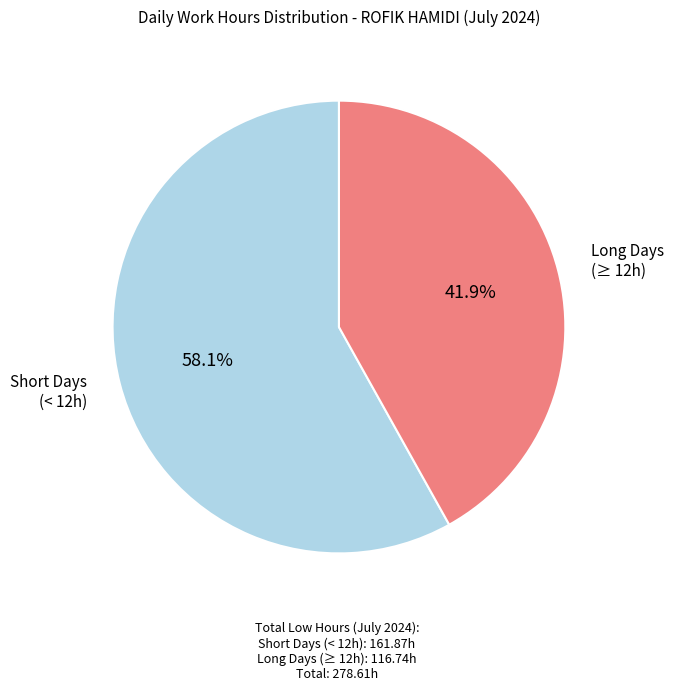

How many segments does this pie chart have?

2